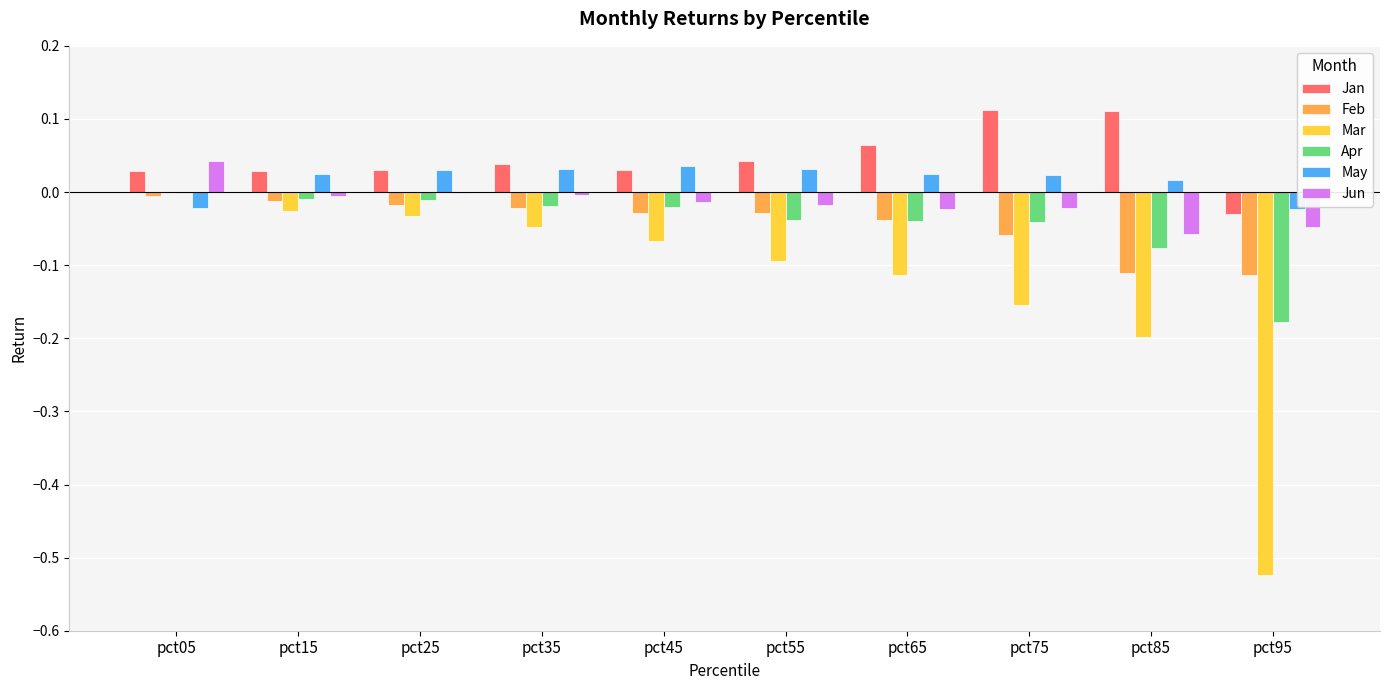

How many distinct data groups are displayed?

6